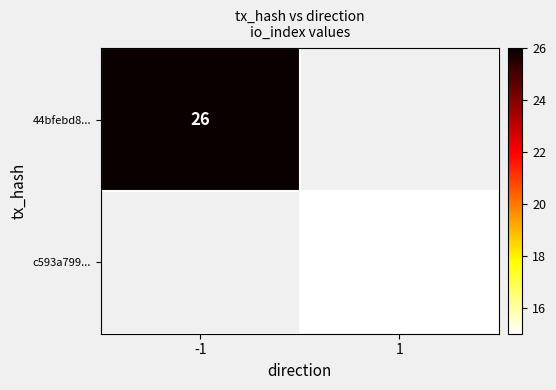

How many series are shown in this chart?

2